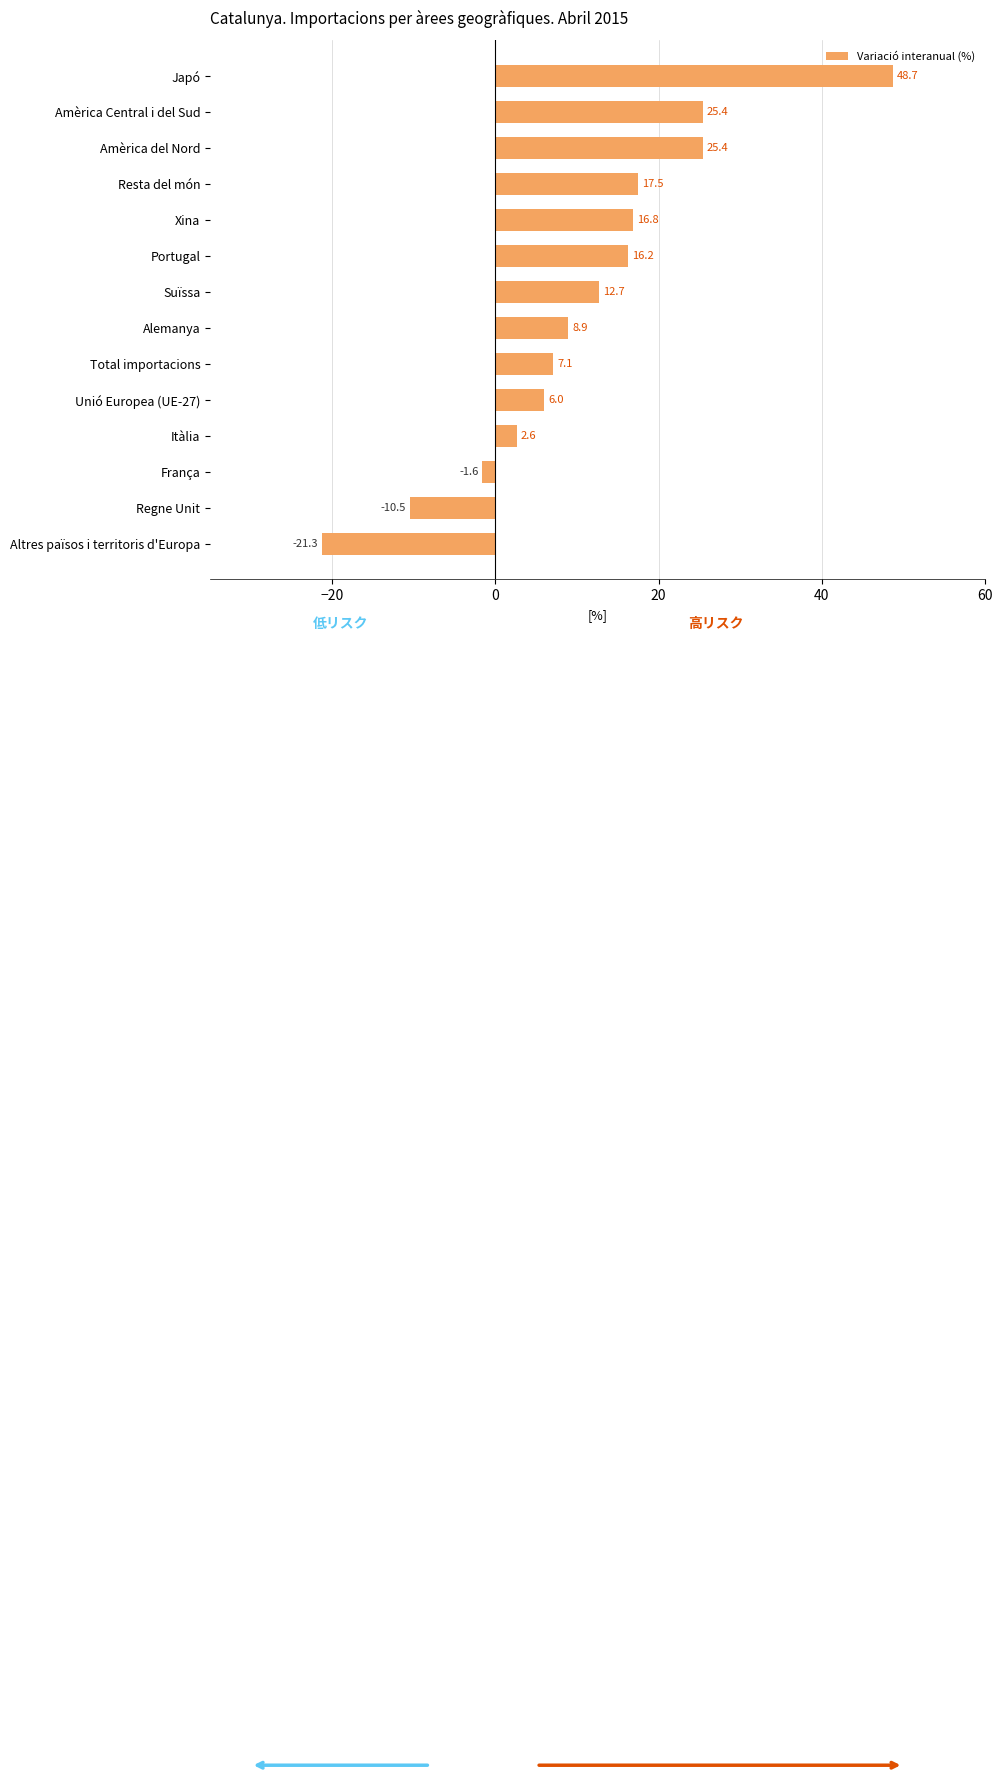

Reading bottom to top, list all the values displayed in this chart.

Altres països i territoris d'Europa=-21.3	Regne Unit=-10.5	França=-1.6	Itàlia=2.6	Unió Europea (UE-27)=6.0	Total importacions=7.1	Alemanya=8.9	Suïssa=12.7	Portugal=16.2	Xina=16.8	Resta del món=17.5	Amèrica del Nord=25.4	Amèrica Central i del Sud=25.4	Japó=48.7